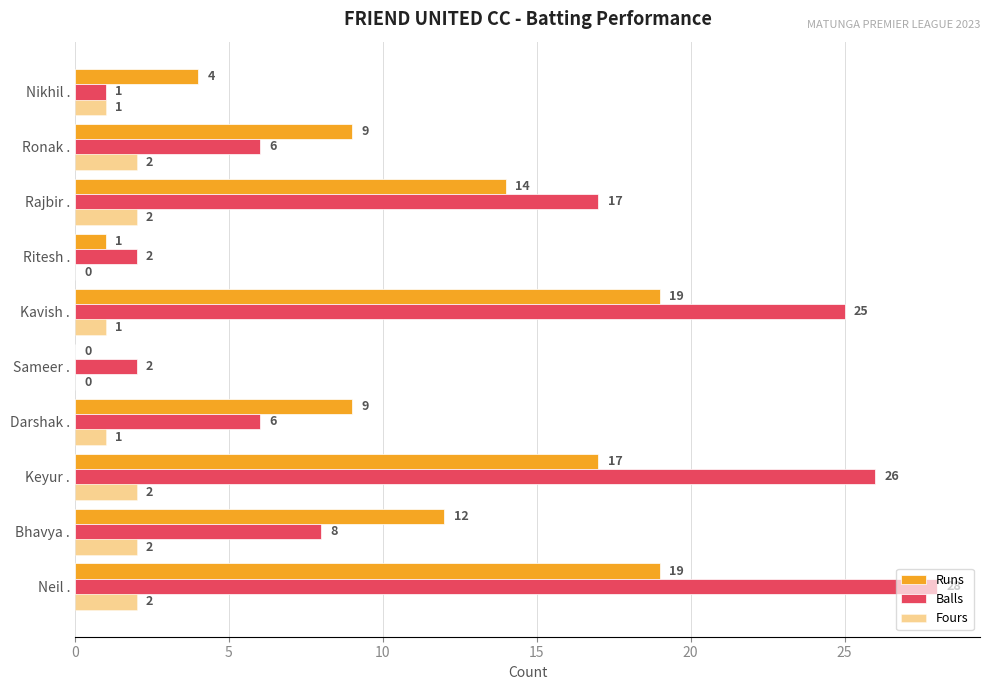

What position from the right is Ronak .?

2